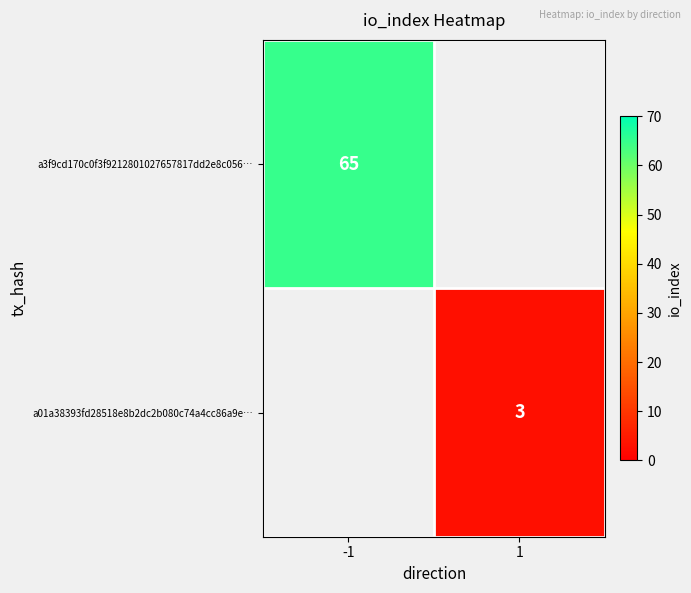

True or false: a3f9cd170c0f3f9212801027657817dd2e8c056… has a value of 90 at -1.

False